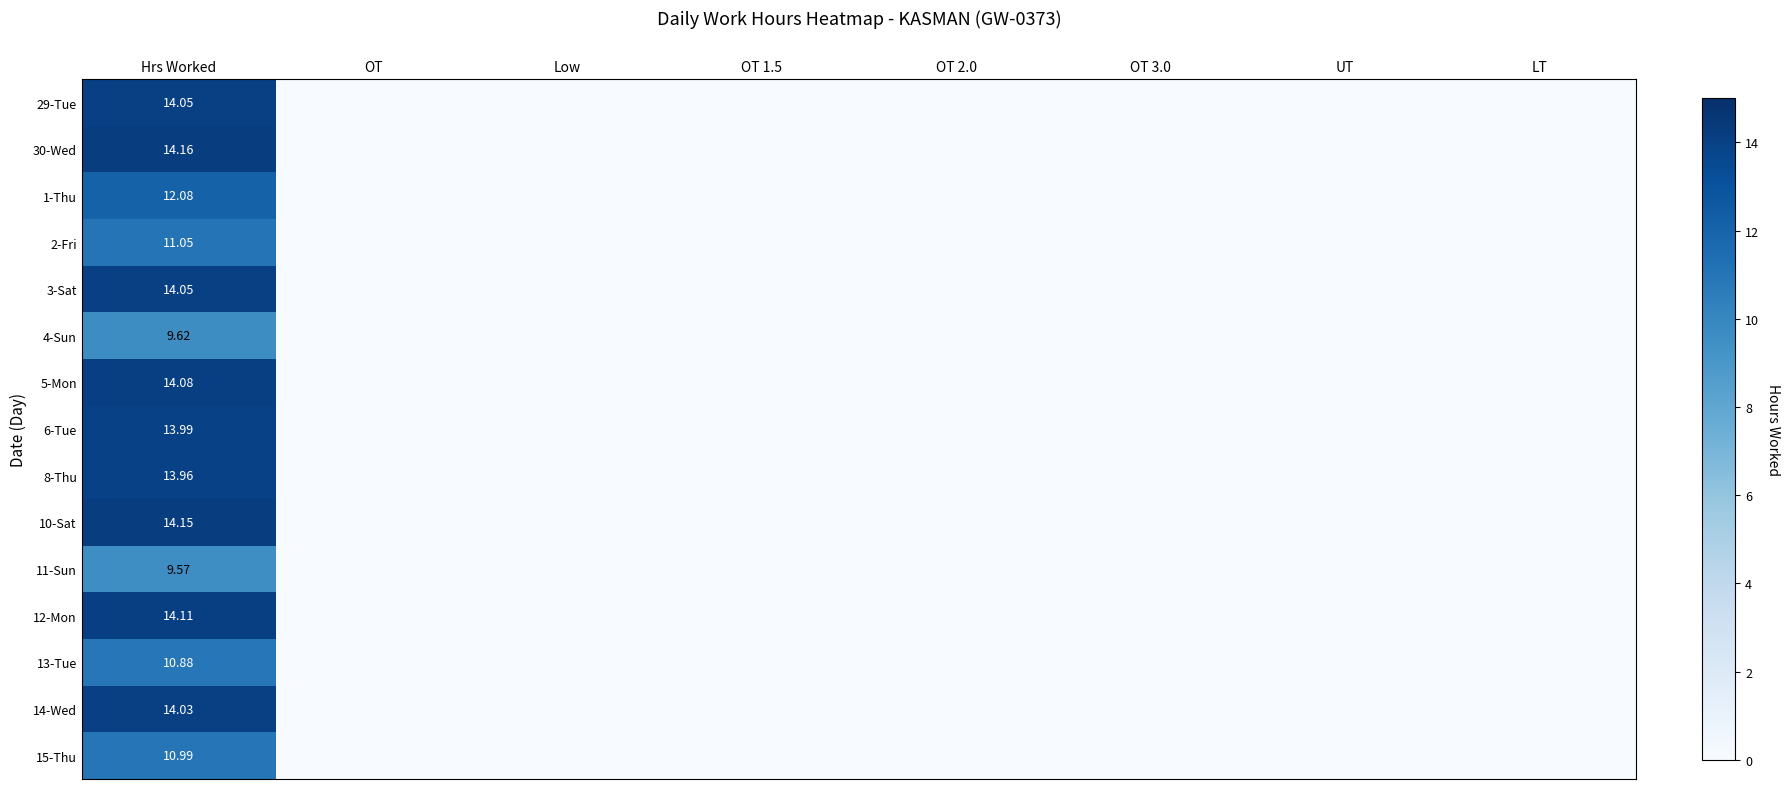

The 2-Fri series shows 0.0 at OT 3.0. True or false?

True